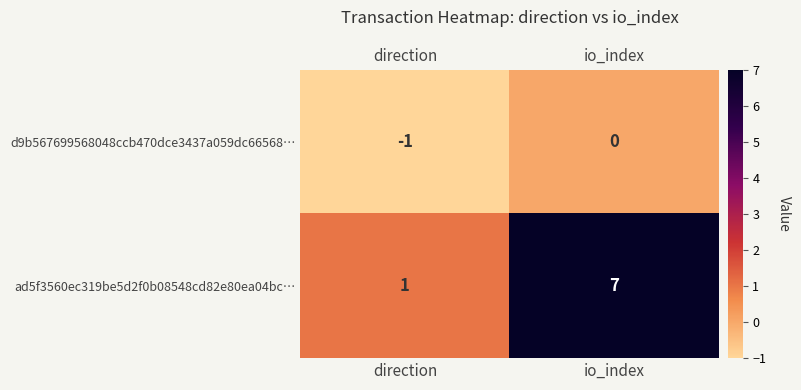

How many data points does each series have?

2